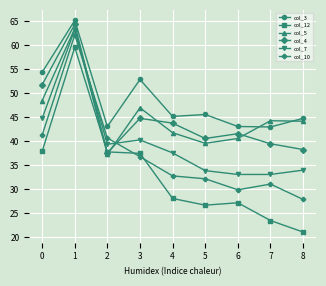

What is the difference between the second highest and minimum values in the col_10 series?

13.4